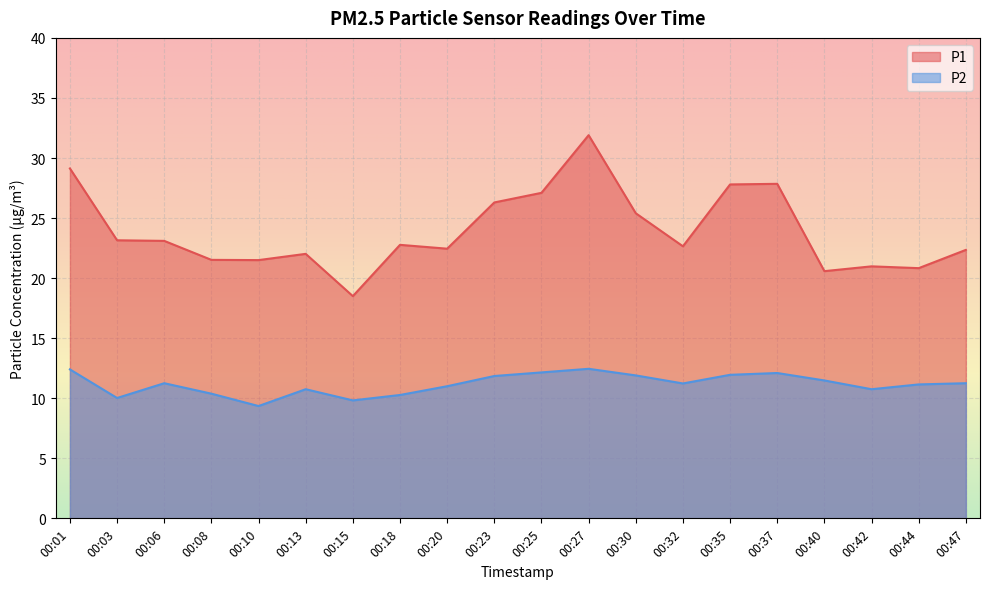

The P1 series shows 21.0 at 00:42. True or false?

True